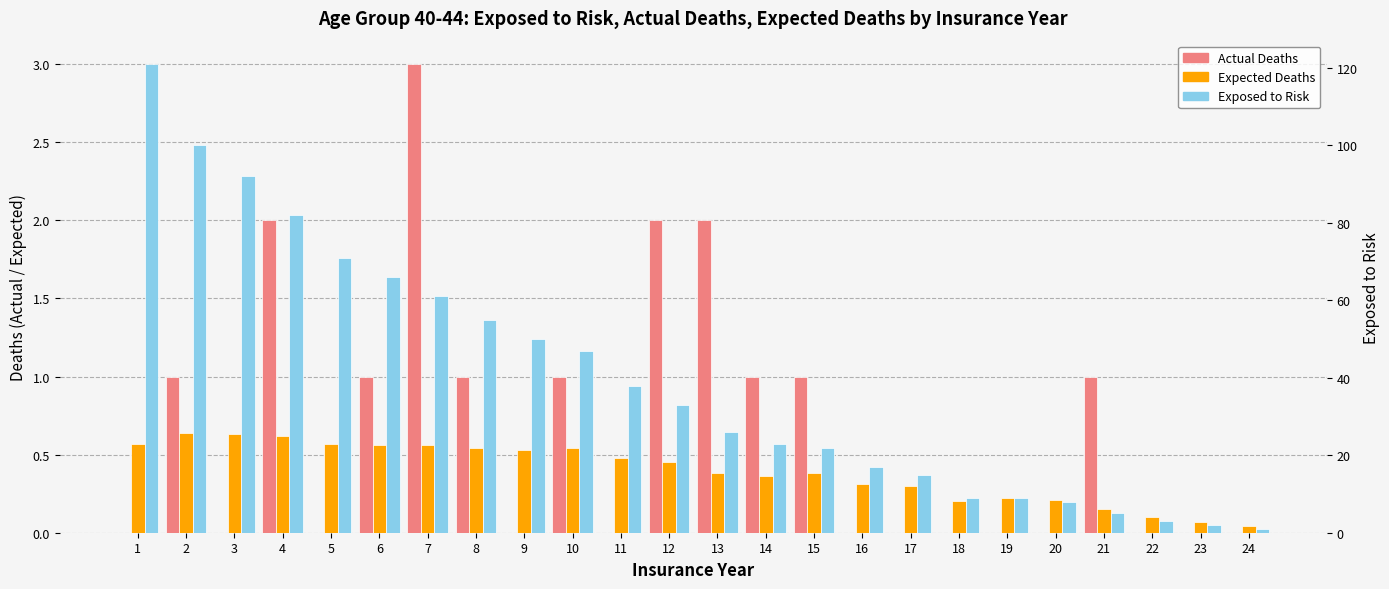

What is the value of the Exposed to Risk bar at the 12th from the left?

33.0